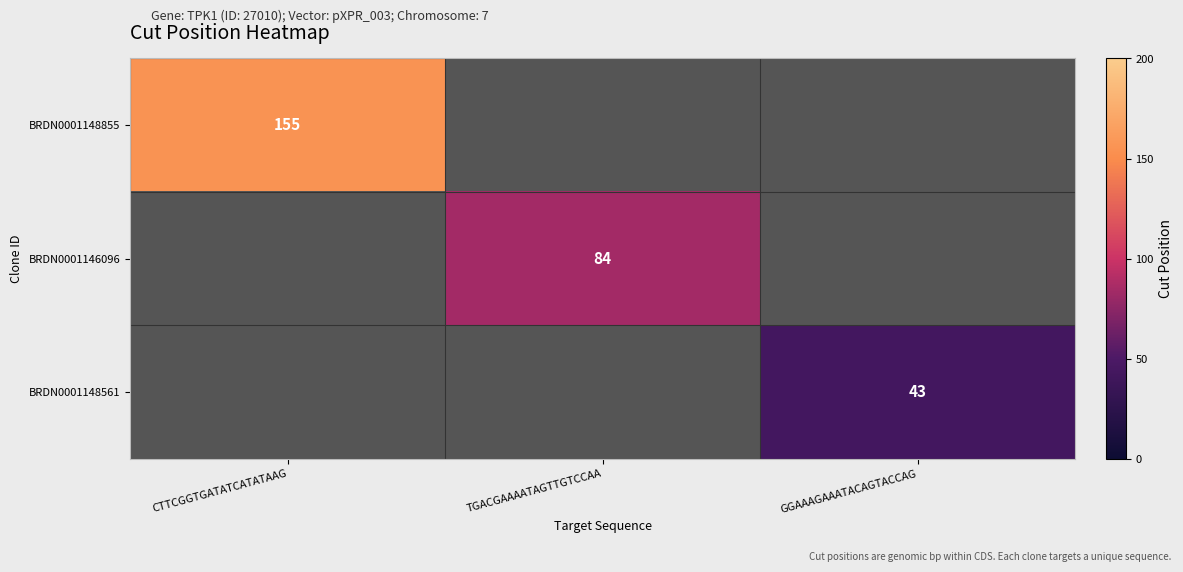

At which category is the sum across all series the highest?

CTTCGGTGATATCATATAAG